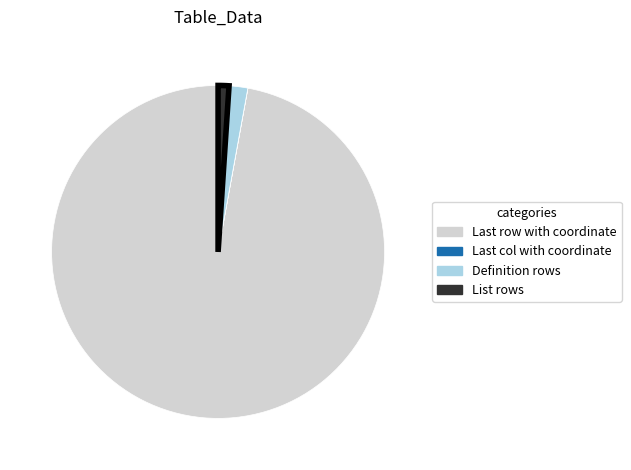

Which slice is the largest?

Last row with coordinate